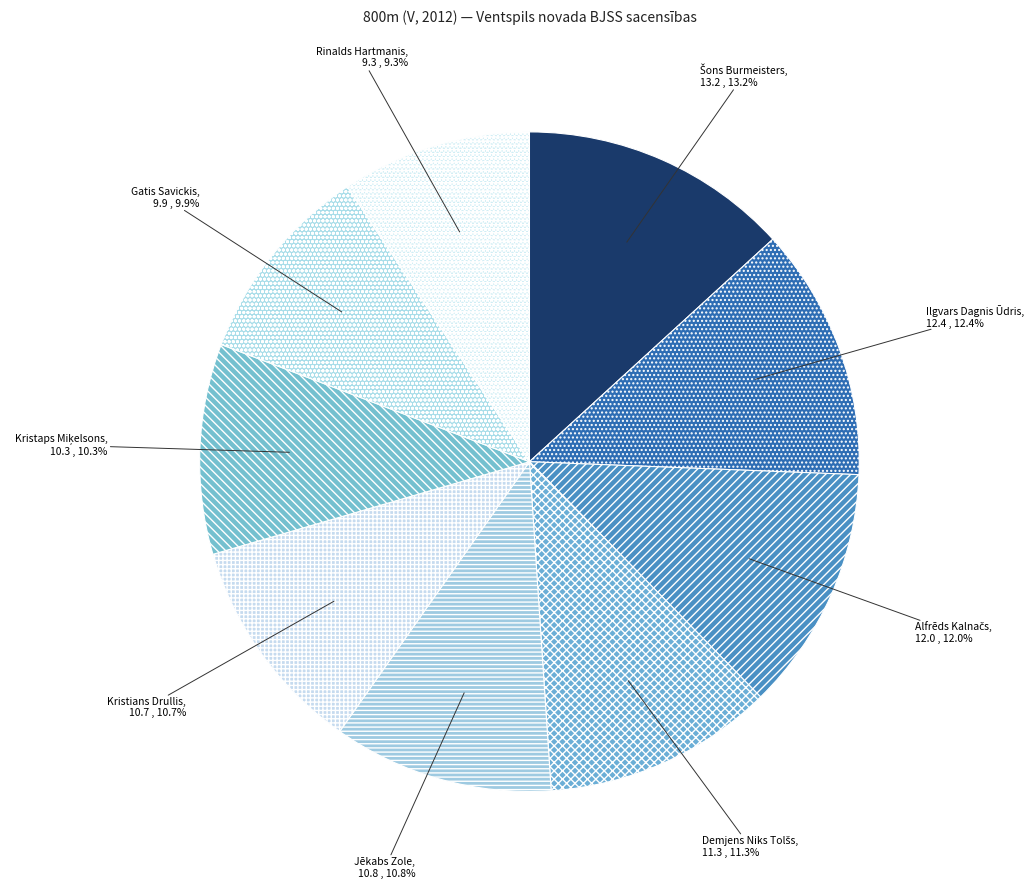

Which slice is the smallest?

Rinalds Hartmanis